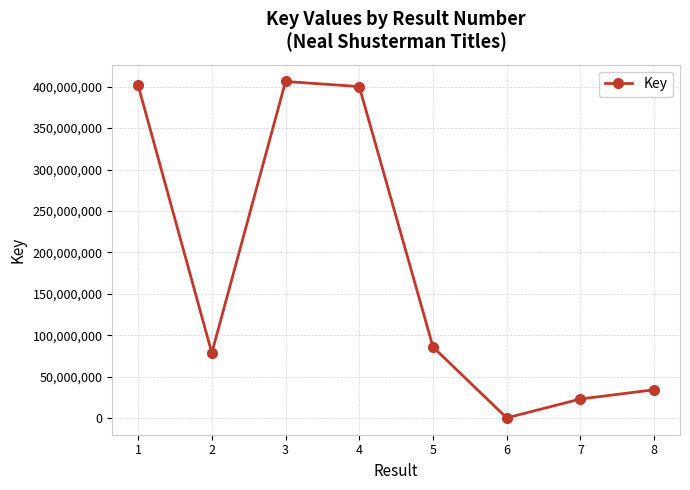

The value at 3 is 95948018. True or false?

False